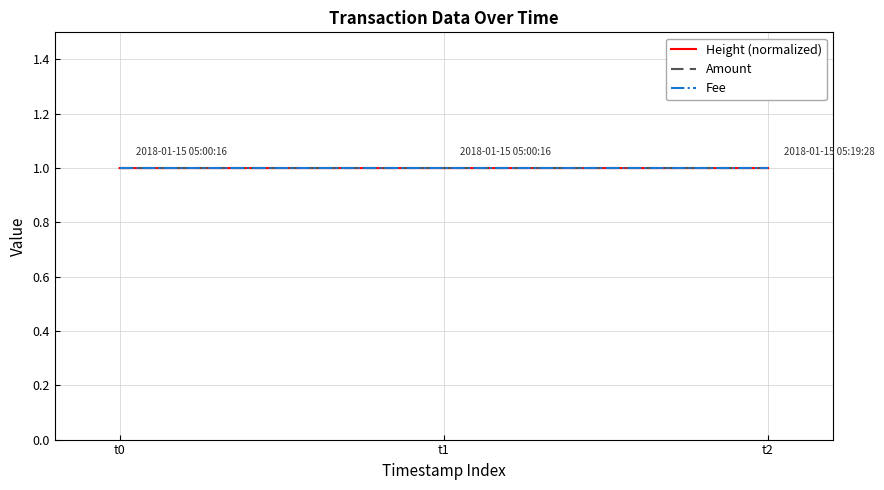

Is this an area chart (filled region under the line)?

No